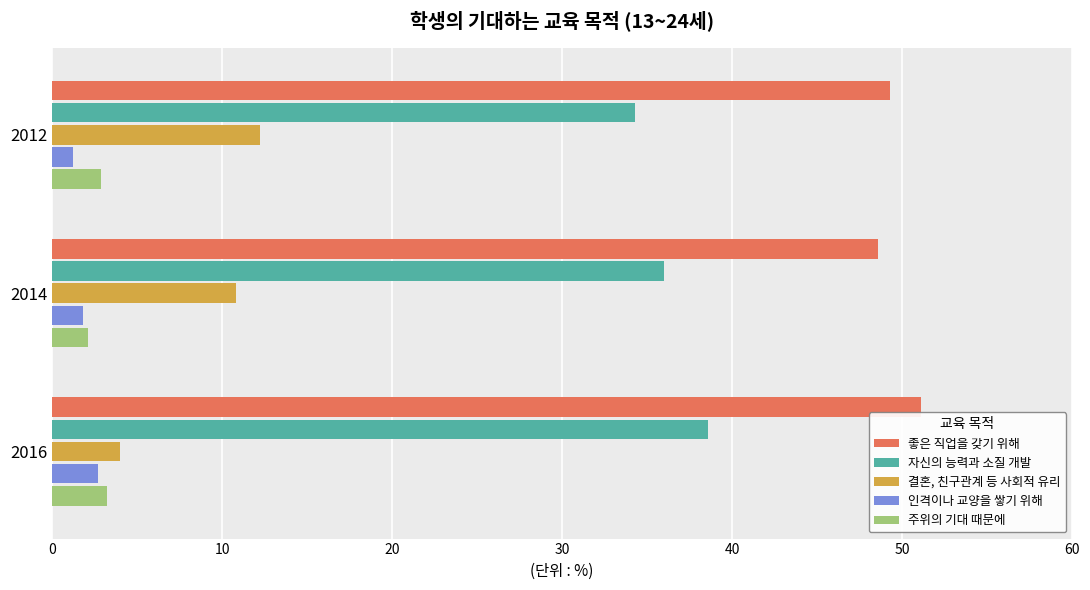

What are all the series names shown in the legend?

좋은 직업을 갖기 위해, 자신의 능력과 소질 개발, 결혼, 친구관계 등 사회적 유리, 인격이나 교양을 쌓기 위해, 주위의 기대 때문에